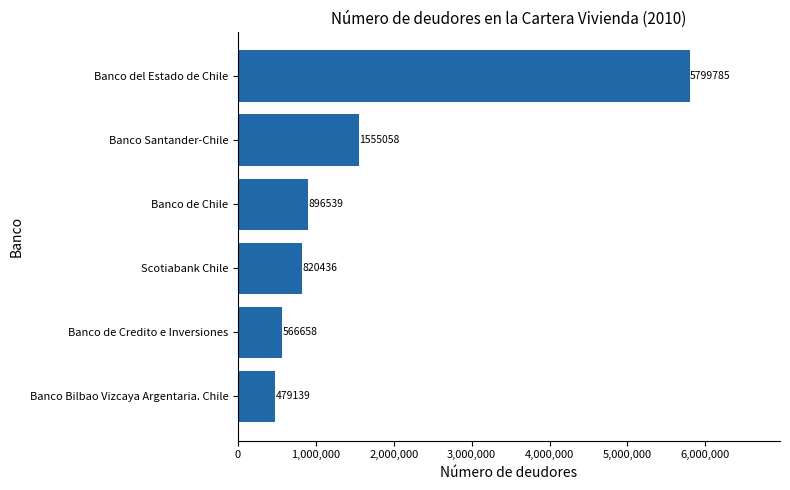

Reading top to bottom, transcribe all the data shown in this chart.

5799785	1555058	896539	820436	566658	479139